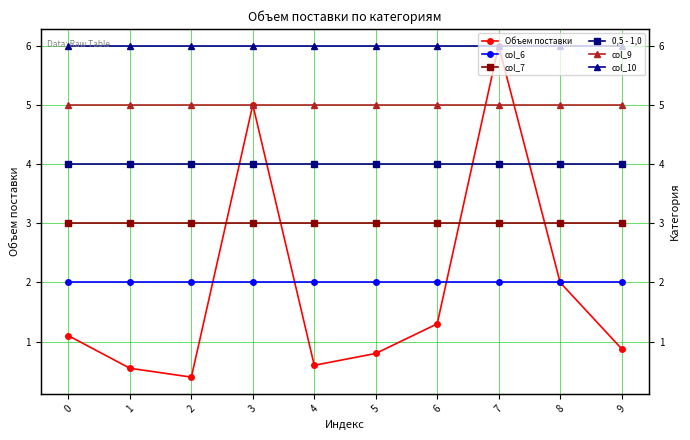

What is the approximate value of col_9 at 4?

5.0